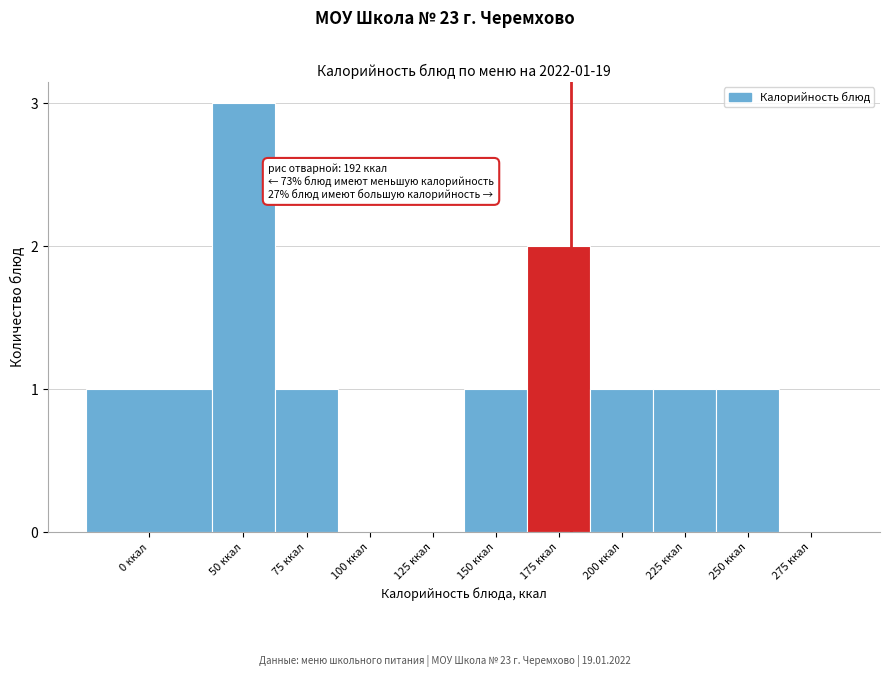

Reading left to right, what are all the values shown in this chart?

0 ккал=1	50 ккал=3	75 ккал=1	100 ккал=0	125 ккал=0	150 ккал=1	175 ккал=2	200 ккал=1	225 ккал=1	250 ккал=1	275 ккал=0